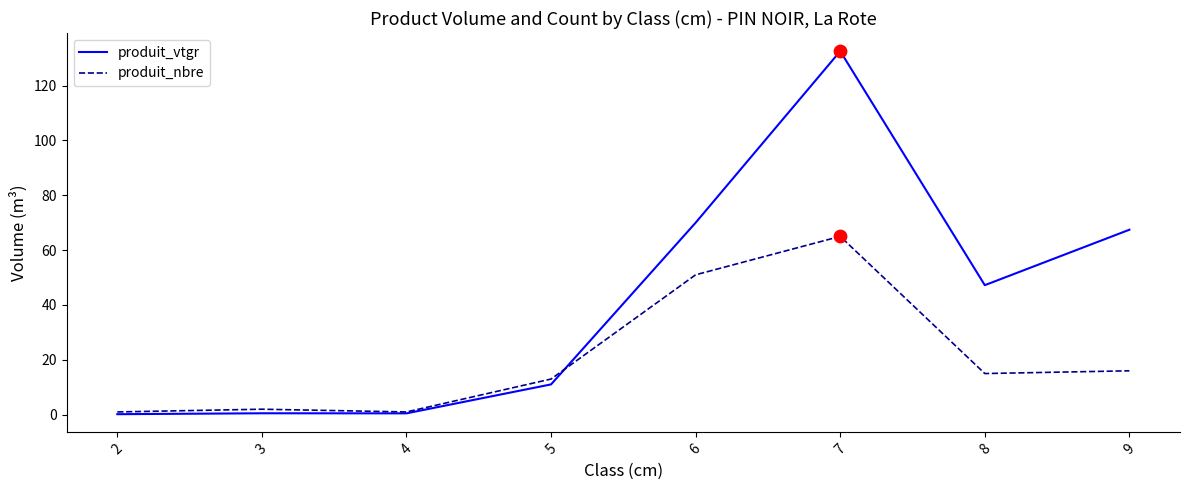

At which category is the sum across all series the highest?

7